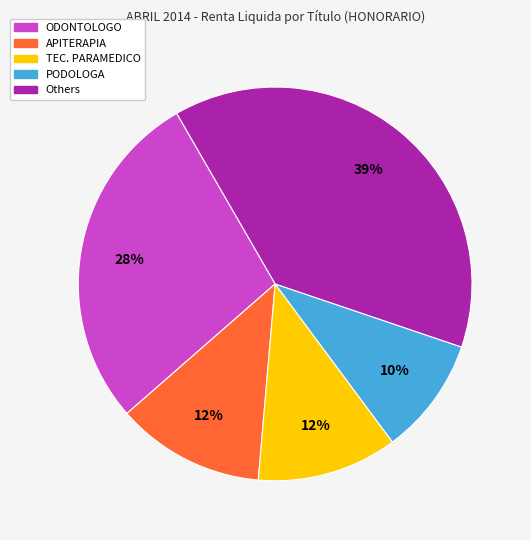

To the nearest percent, what is the average slice percentage?

20%